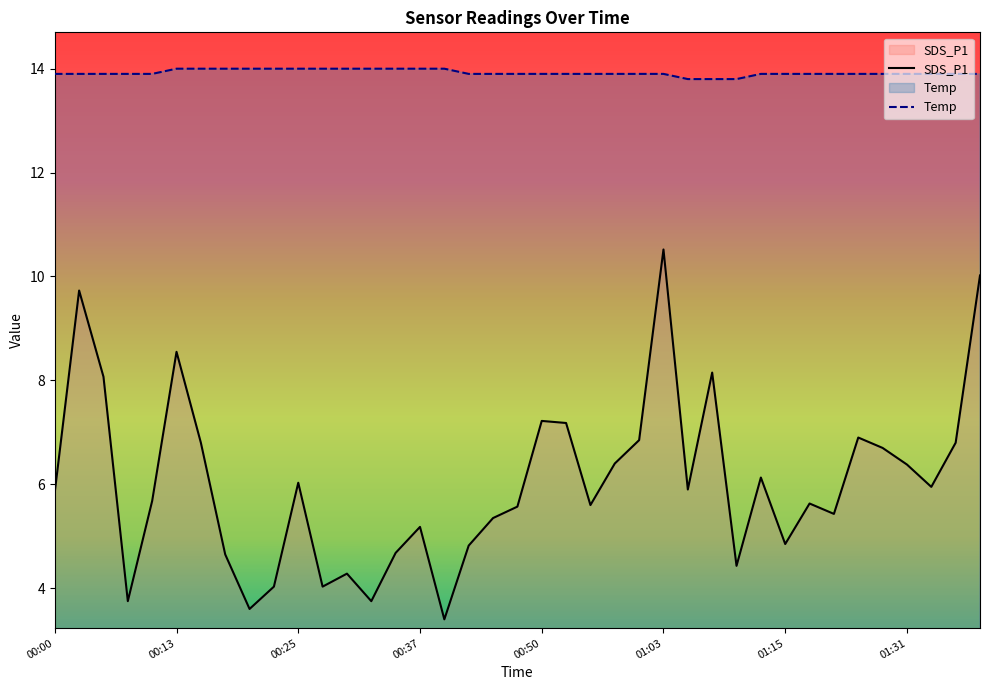

Reading left to right, transcribe all the data shown in this chart.

SDS_P1: 5.8	9.7	8.1	3.8	5.7	8.6	6.8	4.7	3.6	4.0	6.0	4.0	4.3	3.8	4.7	5.2	3.4	4.8	5.3	5.6	7.2	7.2	5.6	6.4	6.8	10.5	5.9	8.2	4.4	6.1	4.8	5.6	5.4	6.9	6.7	6.4	6.0	6.8	10.0
Temp: 13.9	13.9	13.9	13.9	13.9	14.0	14.0	14.0	14.0	14.0	14.0	14.0	14.0	14.0	14.0	14.0	14.0	13.9	13.9	13.9	13.9	13.9	13.9	13.9	13.9	13.9	13.8	13.8	13.8	13.9	13.9	13.9	13.9	13.9	13.9	13.9	13.9	13.9	13.9